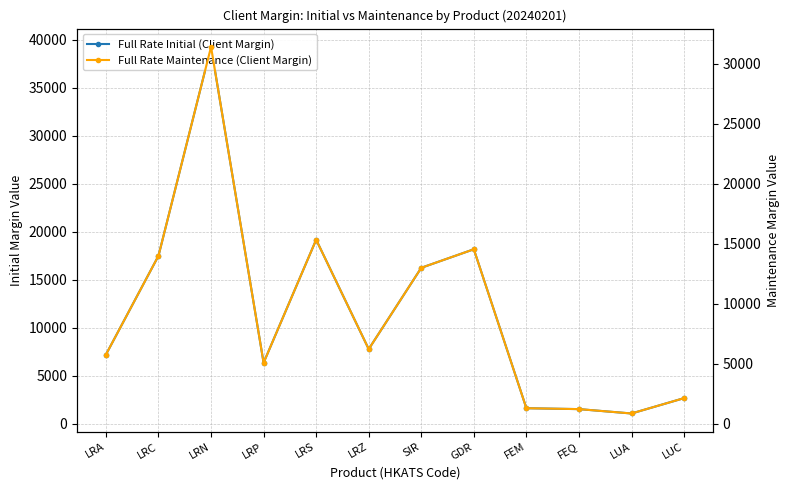

How many lines are shown in the chart?

2